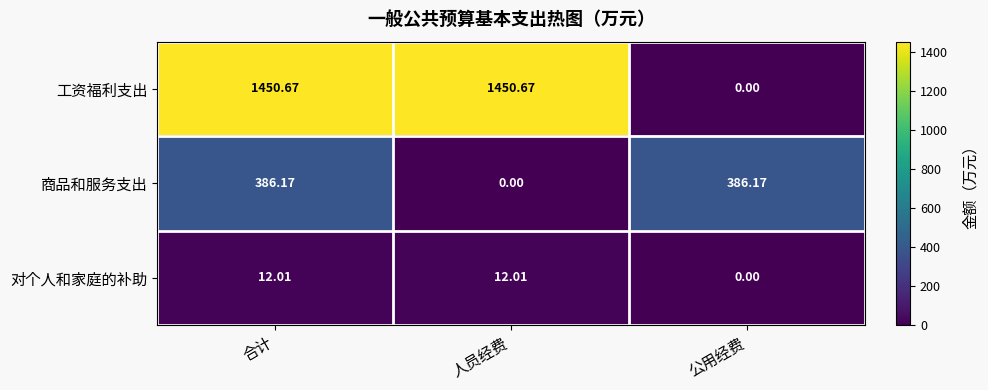

Where does the 对个人和家庭的补助 series first go above 12?

合计